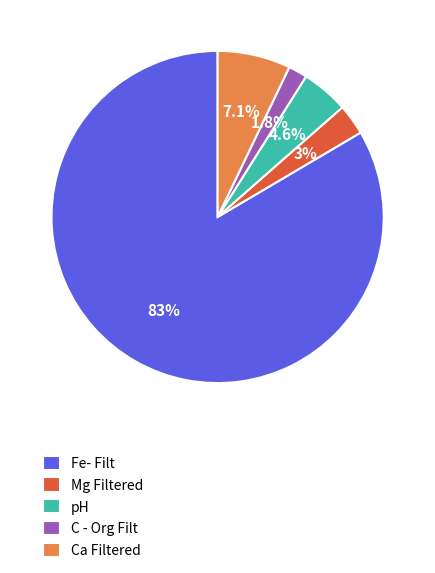

What is the smallest slice in the pie chart?

C - Org Filt